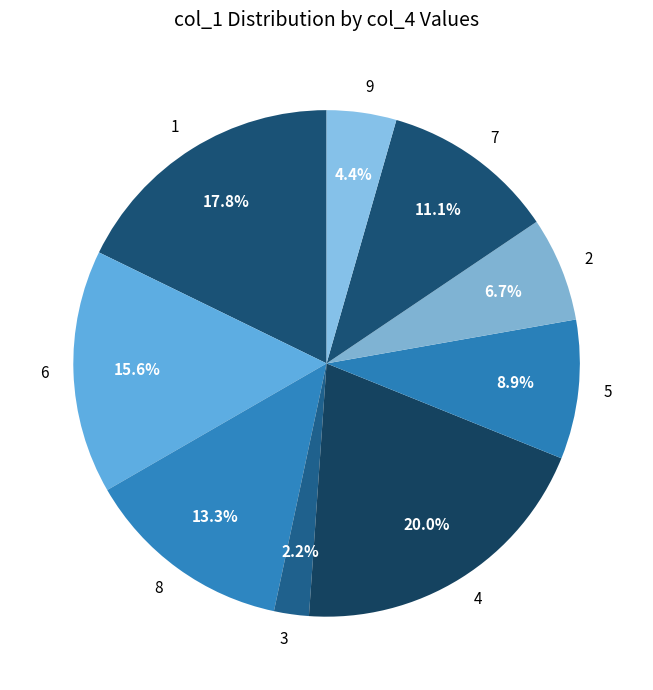

Approximately how many times larger is the value at 4 compared to 9?

4.5